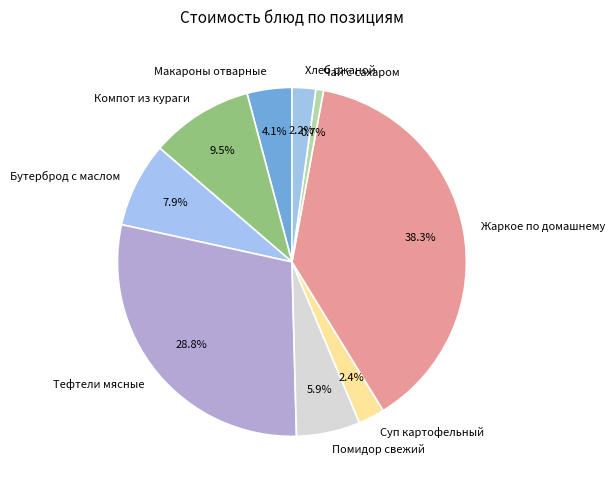

To the nearest percent, what is the difference between the largest and smallest slice percentages?

38%